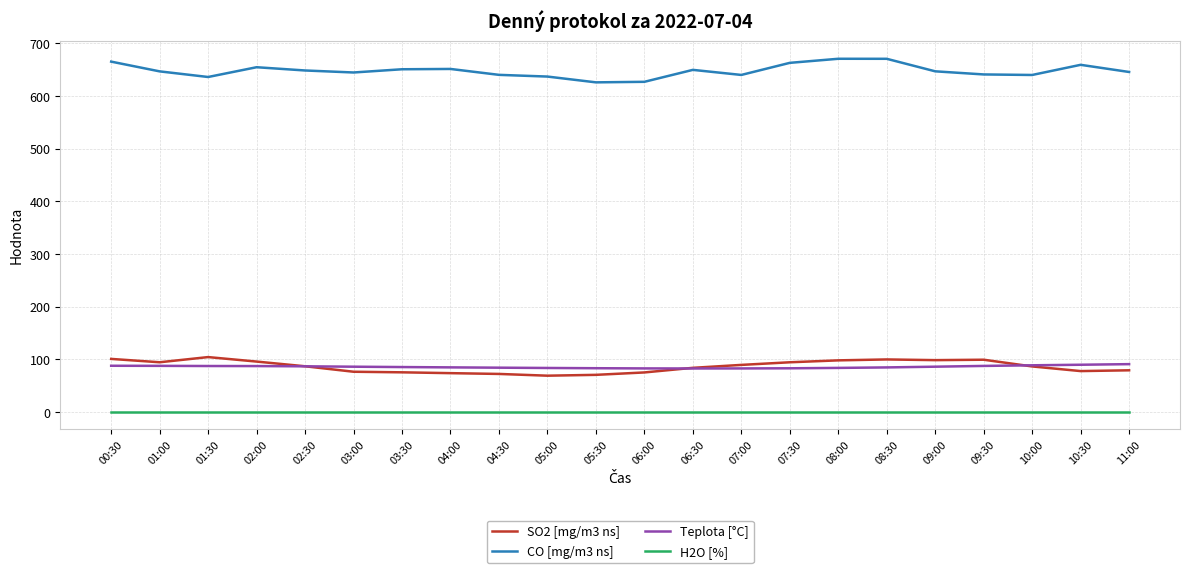

Rank the series at 00:30 from highest to lowest value.

CO [mg/m3 ns], SO2 [mg/m3 ns], Teplota [°C], H2O [%]